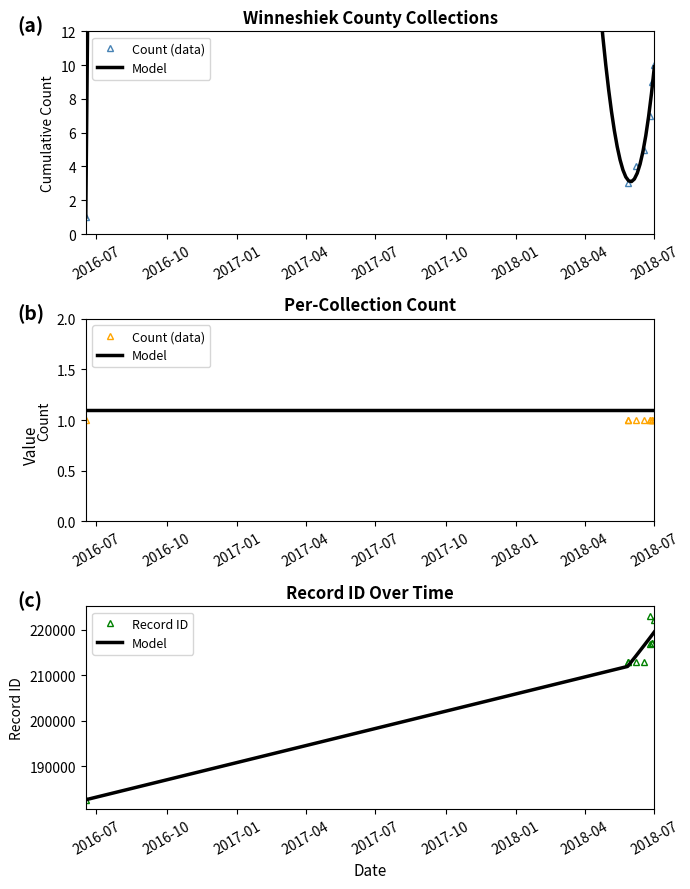

What is the sum of all Count (data) values?

10.0